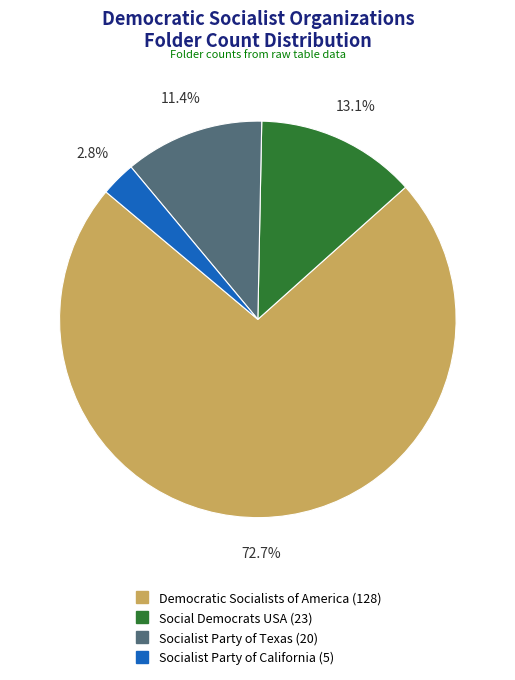

Does any single category account for the majority?

Yes